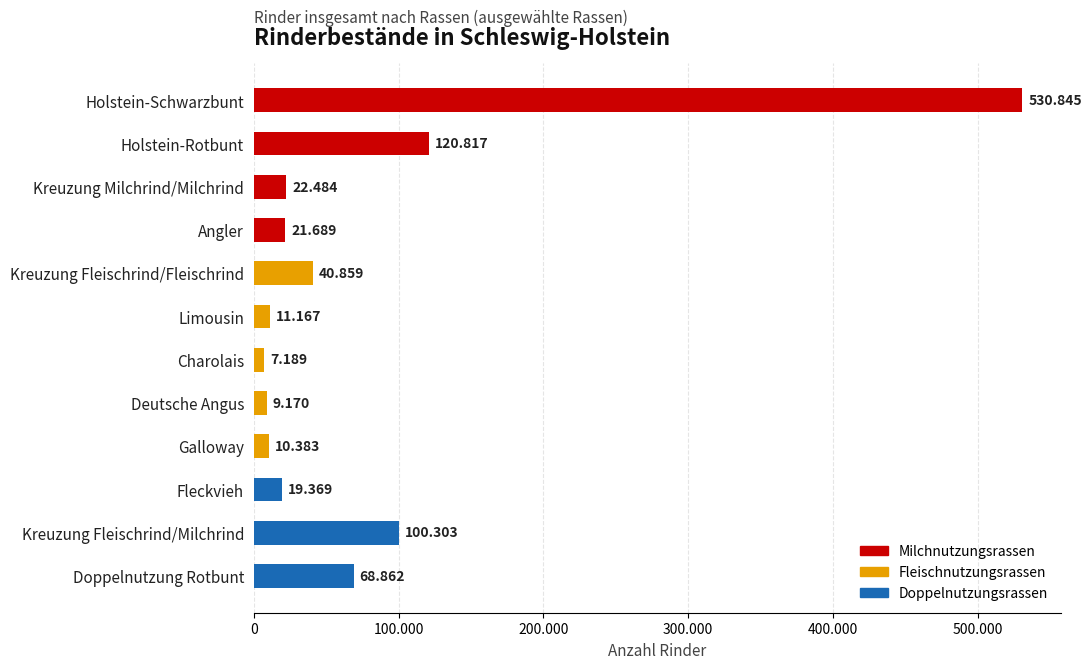

Are the bars horizontal?

Yes